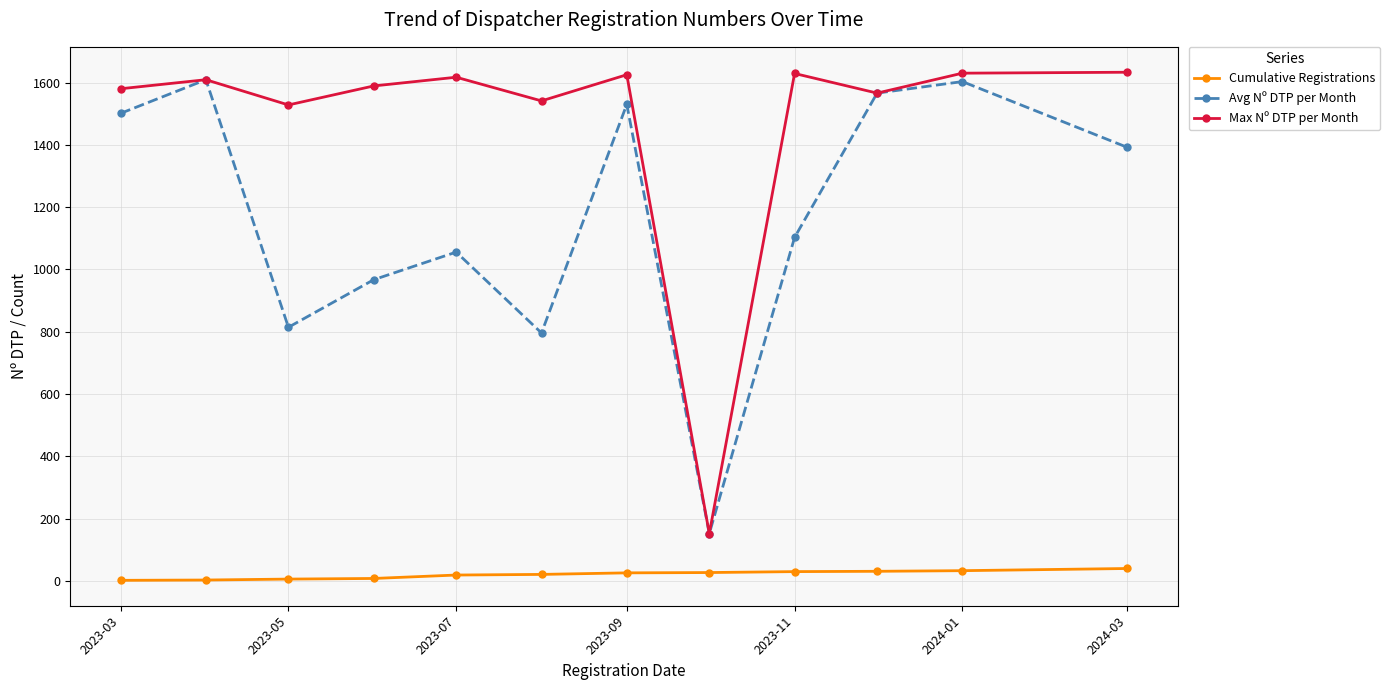

Which series has the widest spread of values?

Max Nº DTP per Month